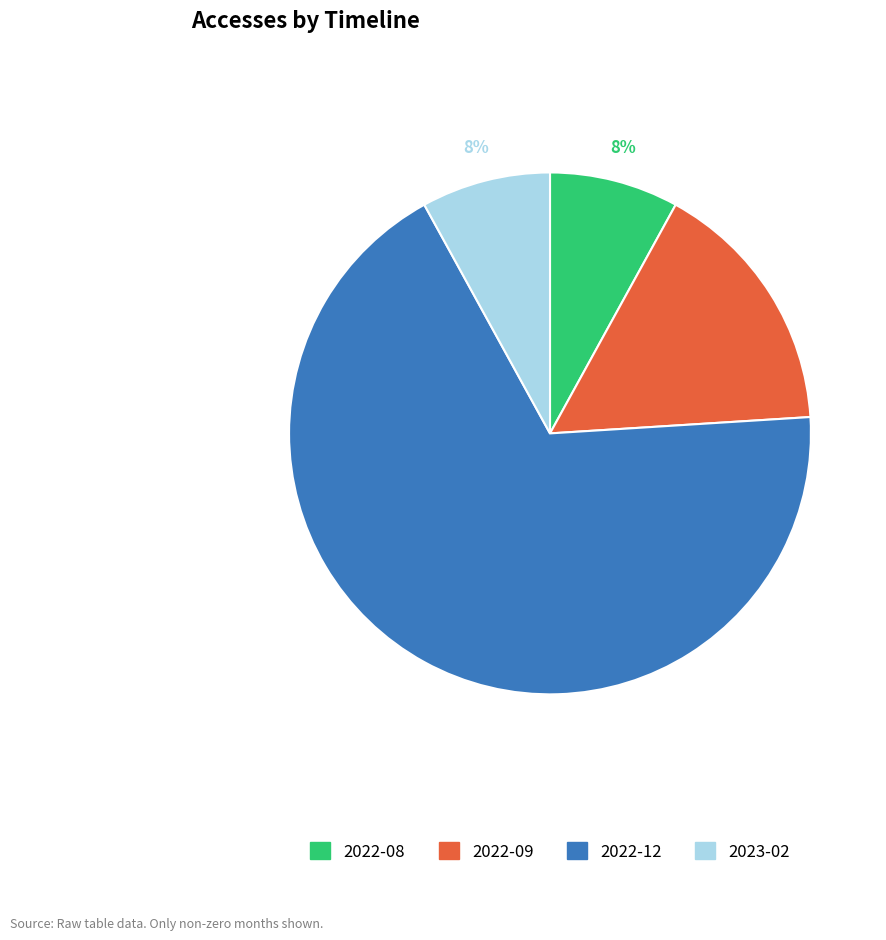

Does 2022-08 represent more than half of the total?

No